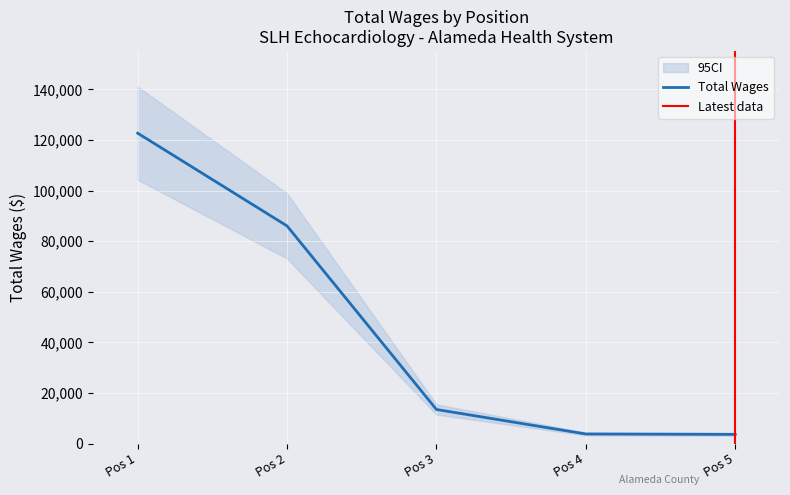

The value of Total Wages at Pos 1 is 42344. True or false?

False